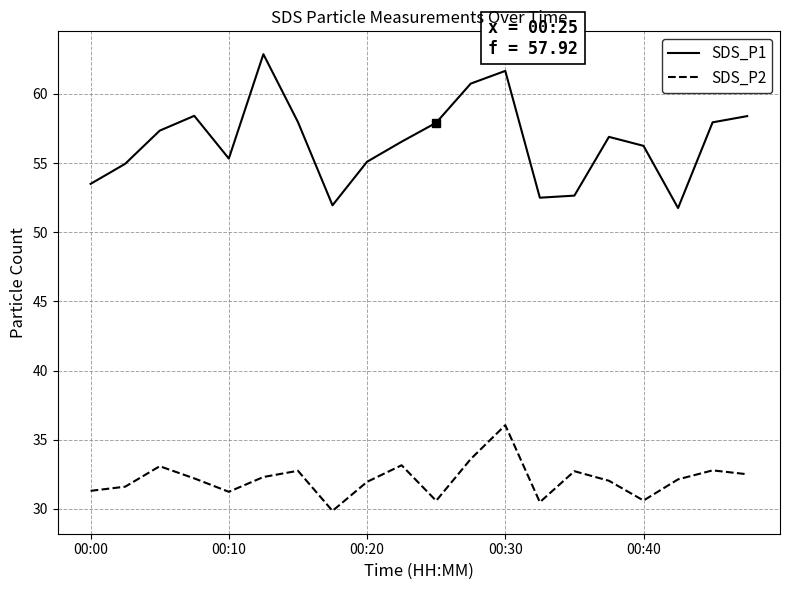

Which series has the widest spread of values?

SDS_P1